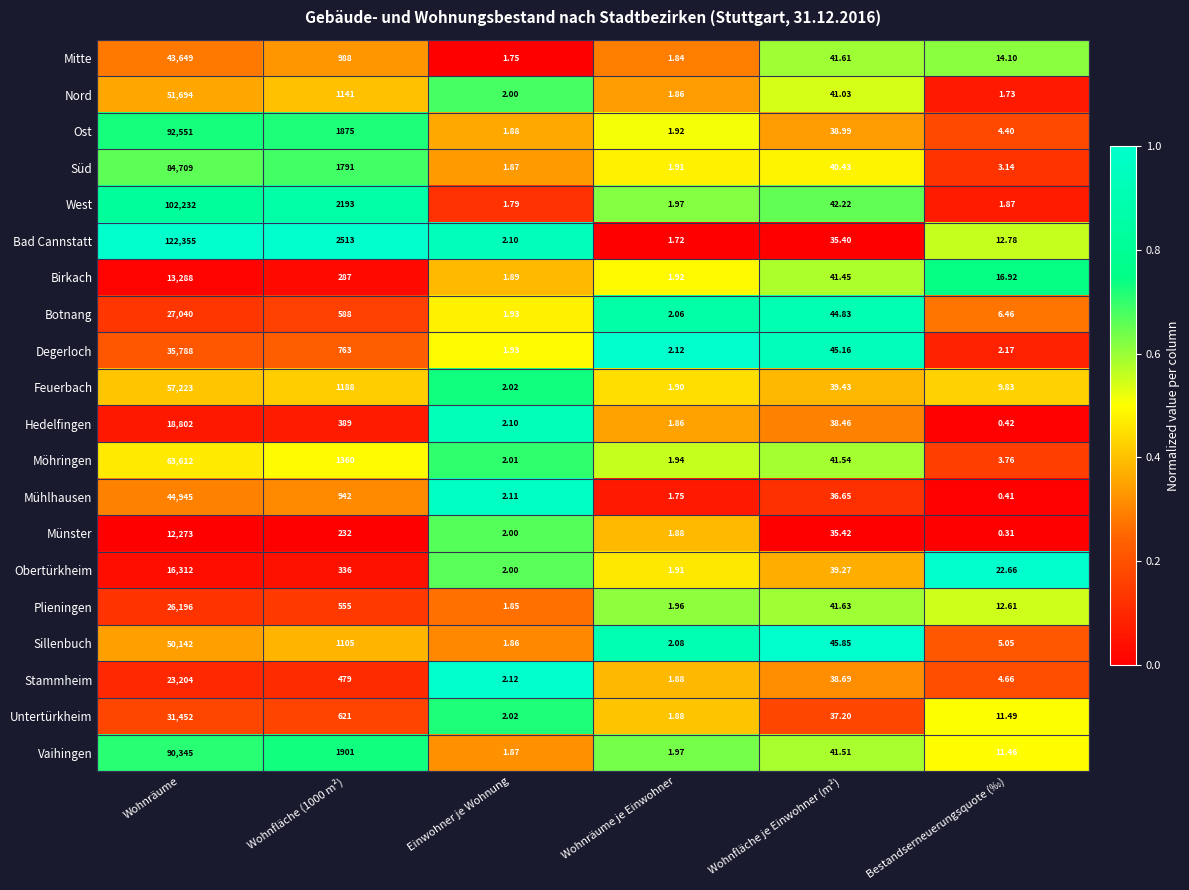

How many values in the Mühlhausen series are below 36?

3